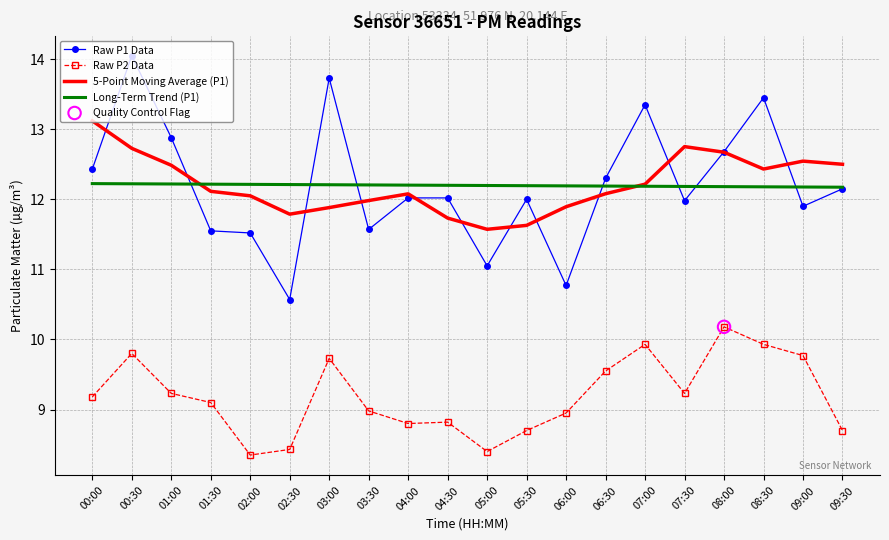

Which series changed the most between 05:00 and 07:30?

5-Point Moving Average (P1)